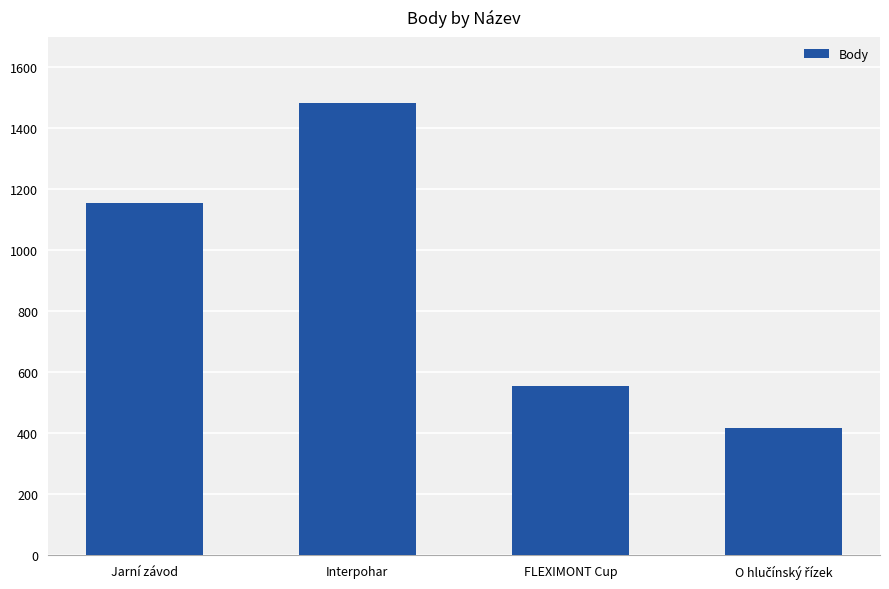

The value at Interpohar is 301. True or false?

False